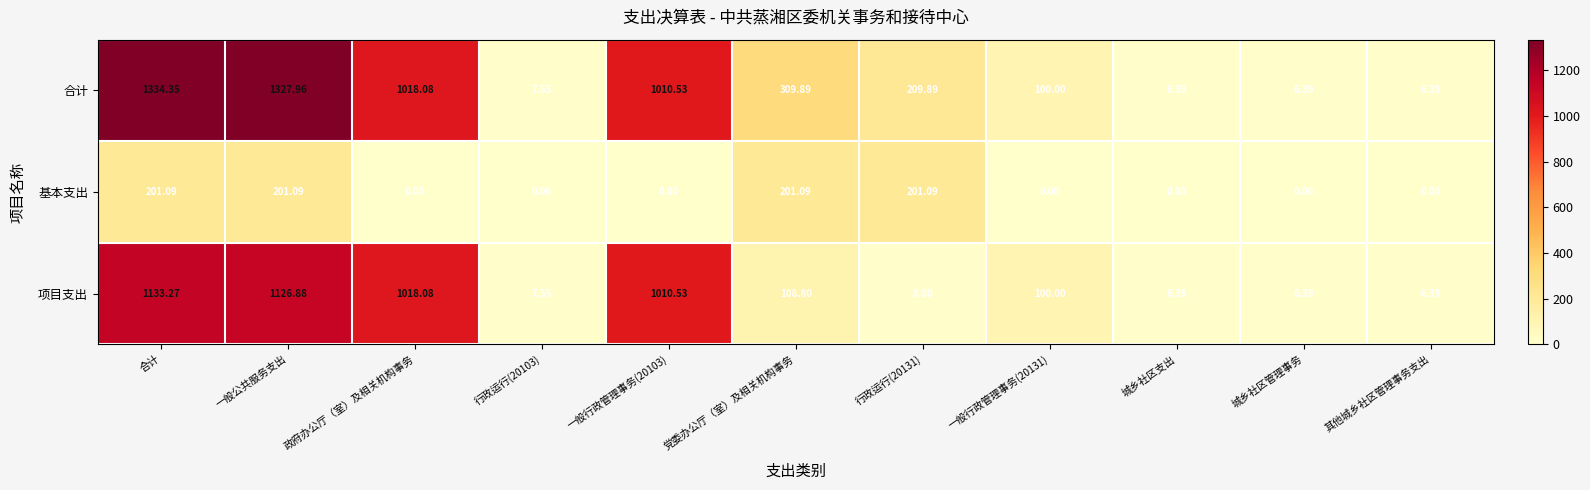

Is the value of 项目支出 at 政府办公厅（室）及相关机构事务 greater than the value of 合计 at 行政运行(20131)?

Yes